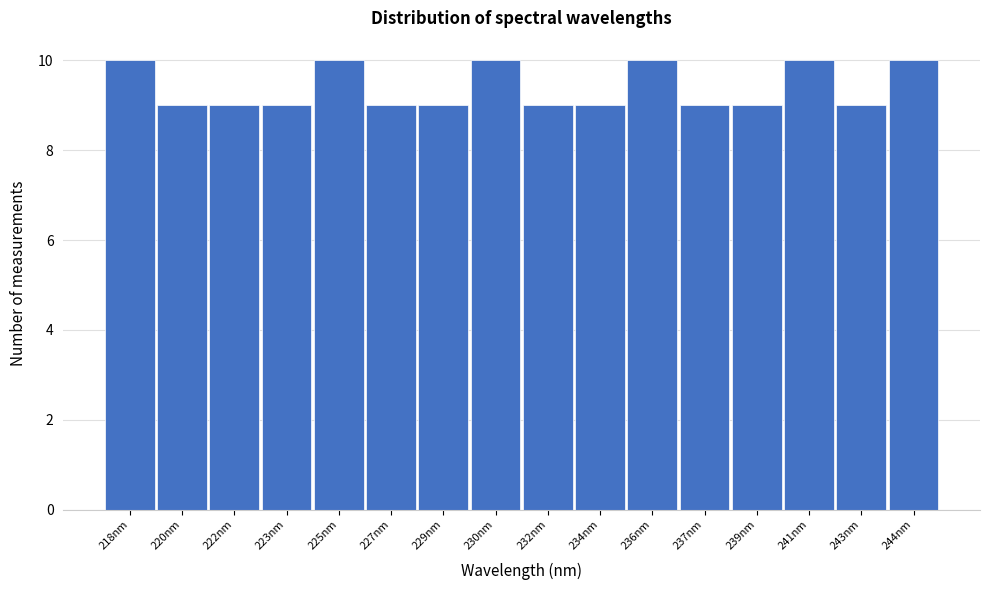

Reading left to right, list all the values displayed in this chart.

218nm=10	220nm=9	222nm=9	223nm=9	225nm=10	227nm=9	229nm=9	230nm=10	232nm=9	234nm=9	236nm=10	237nm=9	239nm=9	241nm=10	243nm=9	244nm=10